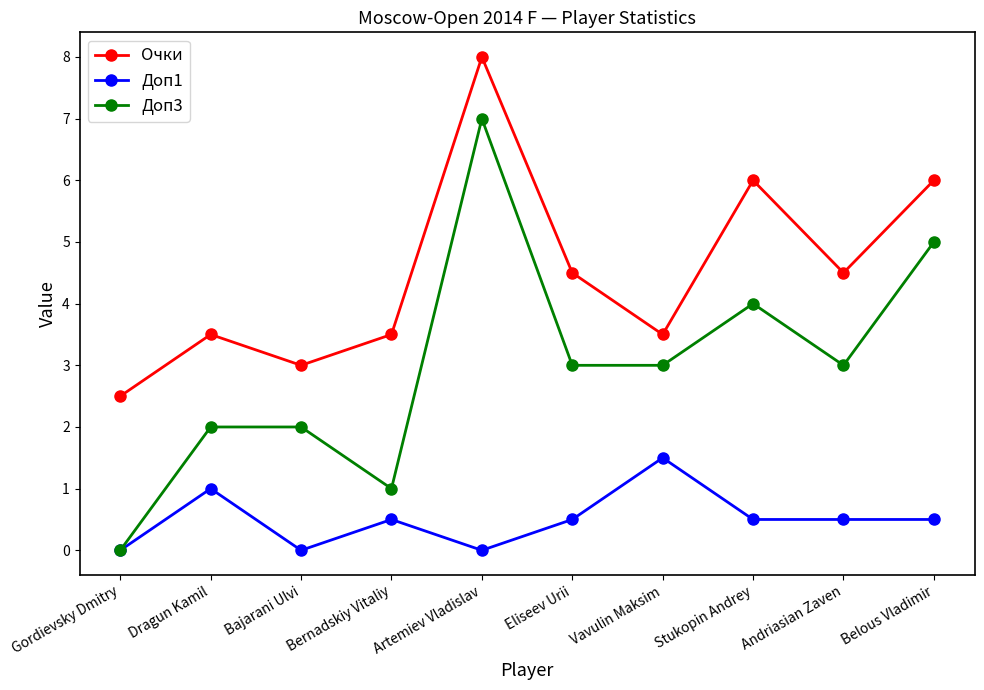

Reading left to right, transcribe all the data shown in this chart.

Очки: 2.5	3.5	3.0	3.5	8.0	4.5	3.5	6.0	4.5	6.0
Доп1: 0.0	1.0	0.0	0.5	0.0	0.5	1.5	0.5	0.5	0.5
Доп3: 0.0	2.0	2.0	1.0	7.0	3.0	3.0	4.0	3.0	5.0